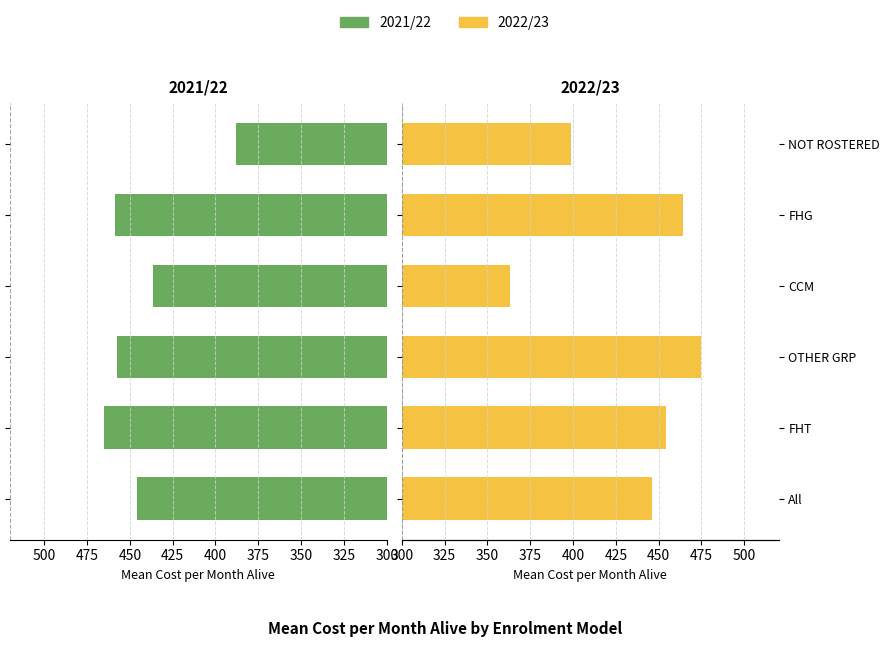

How many bars are there in each group?

2